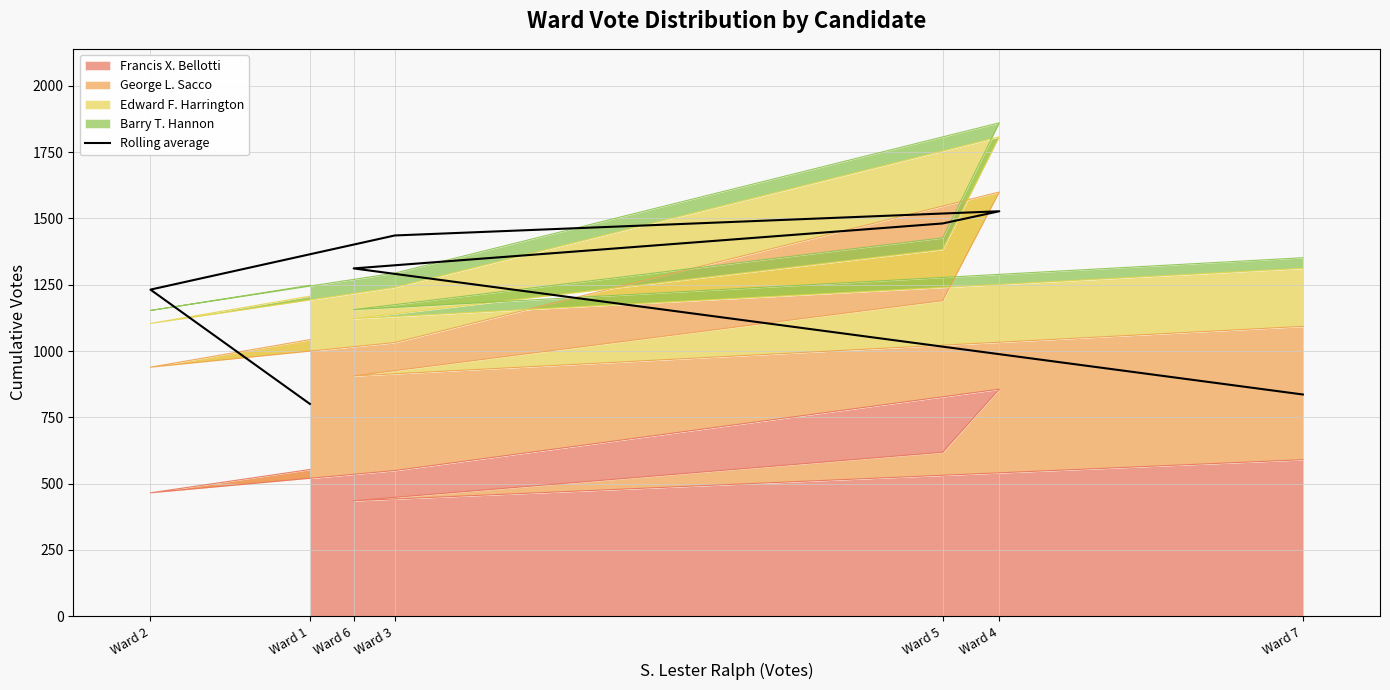

What is the difference between the values at Ward 6 and Ward 2?

80.0